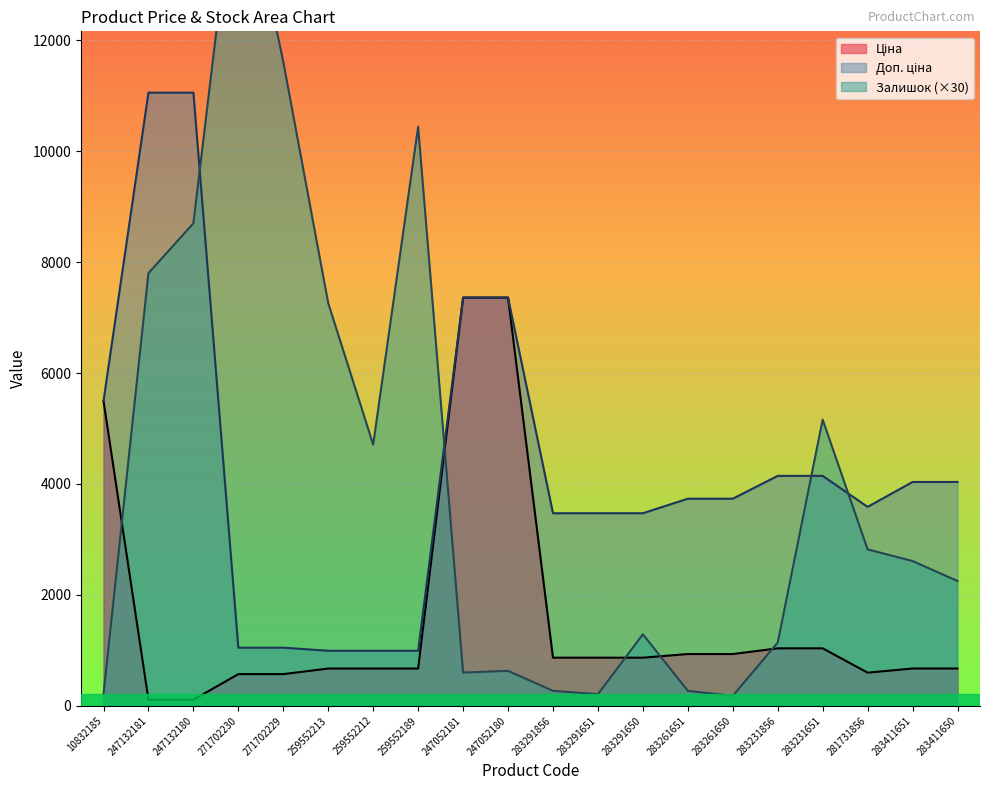

At which category is the sum across all series the highest?

247132180